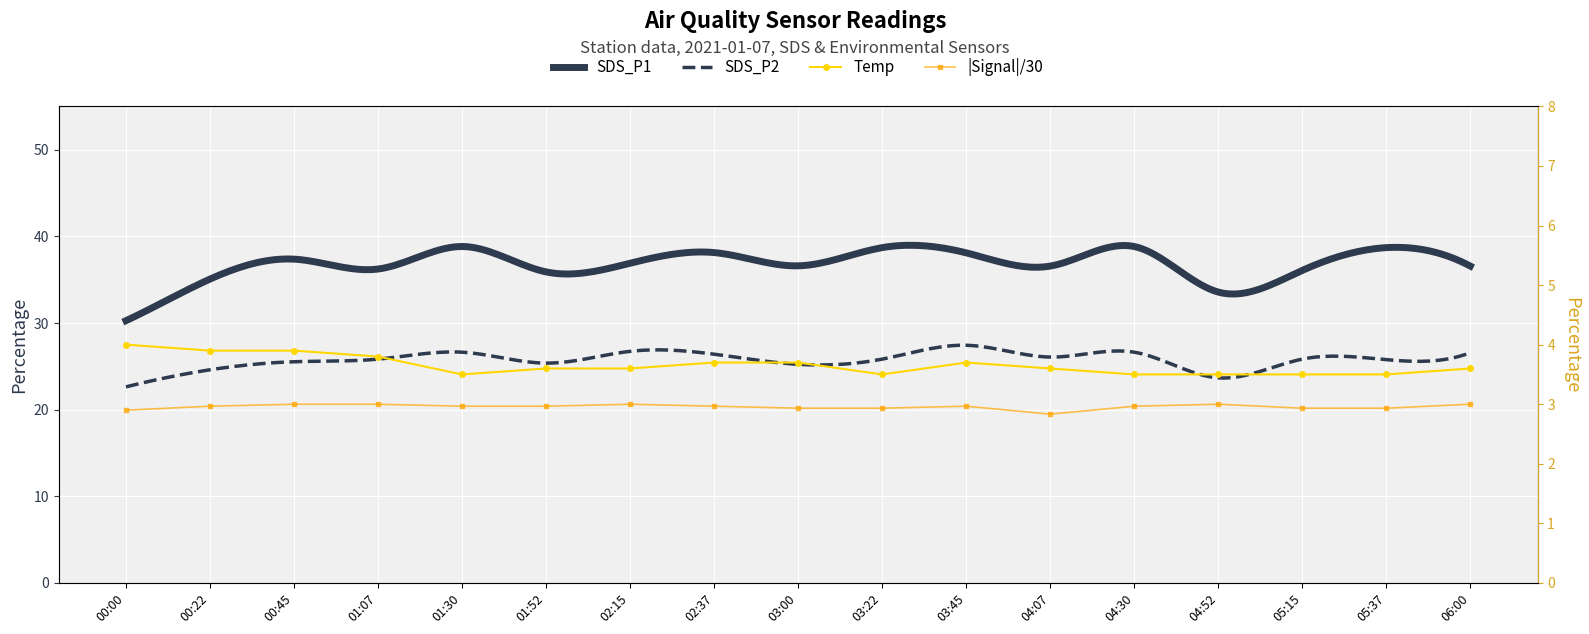

What position from the right is 06:00?

1